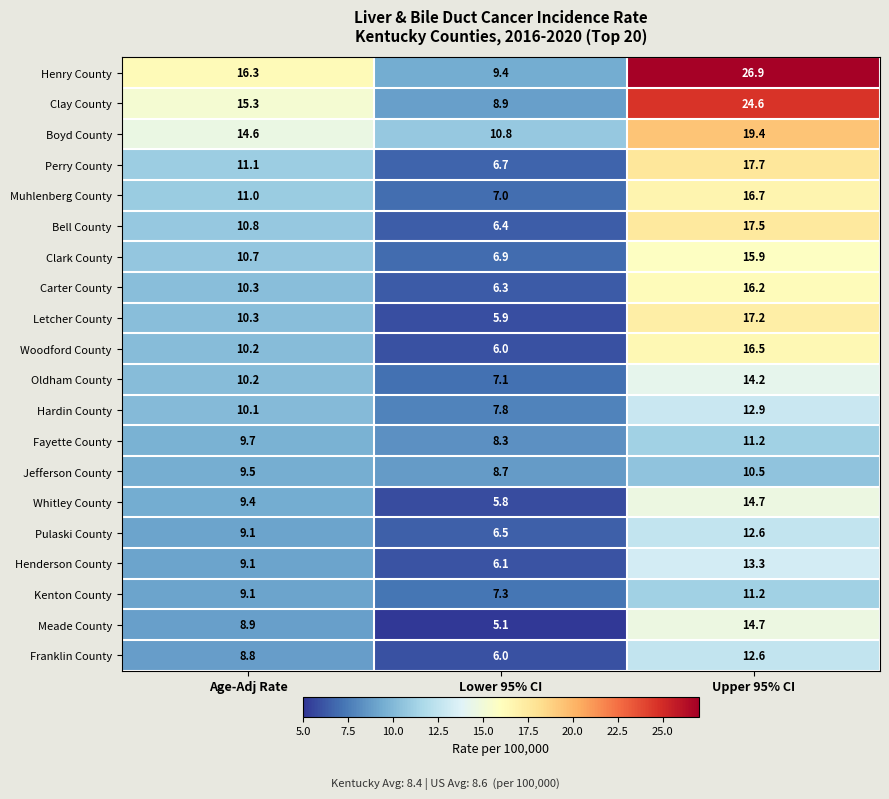

What is the difference between the maximum and minimum values in the Jefferson County series?

1.8